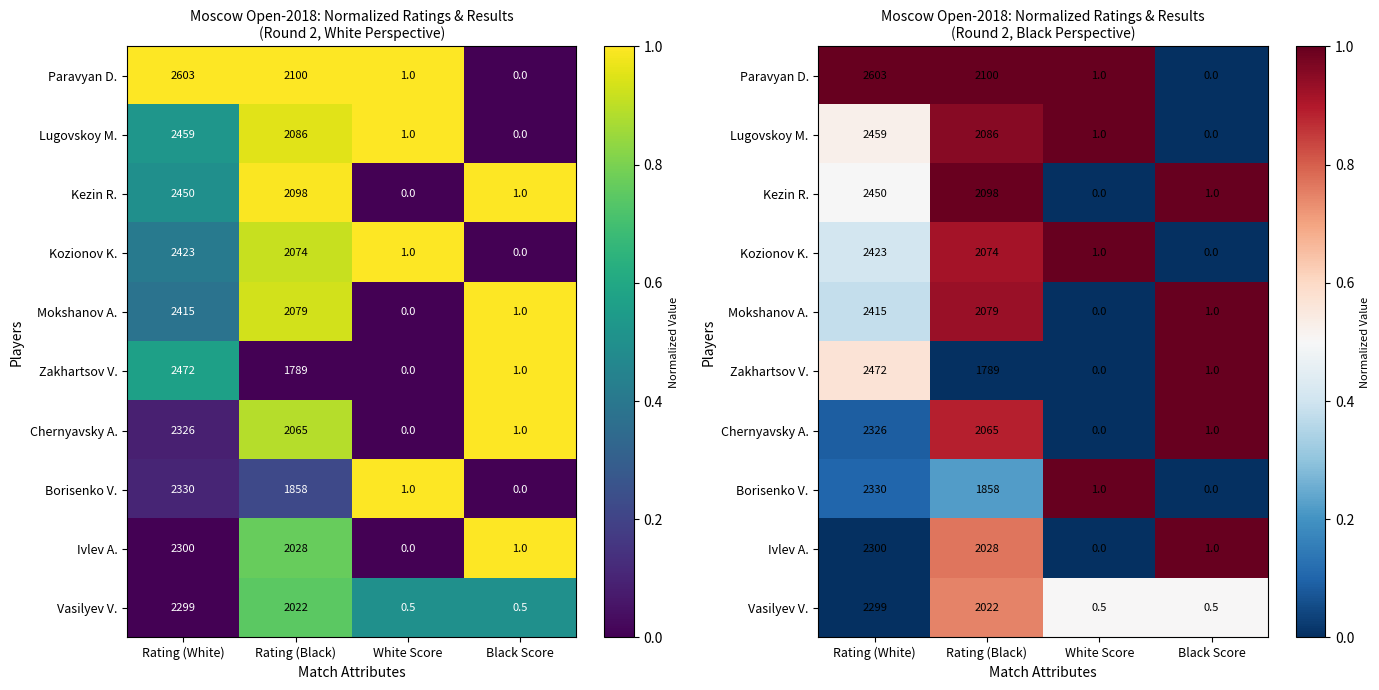

What is the spread (max minus min) of values at Black Score?

1.0